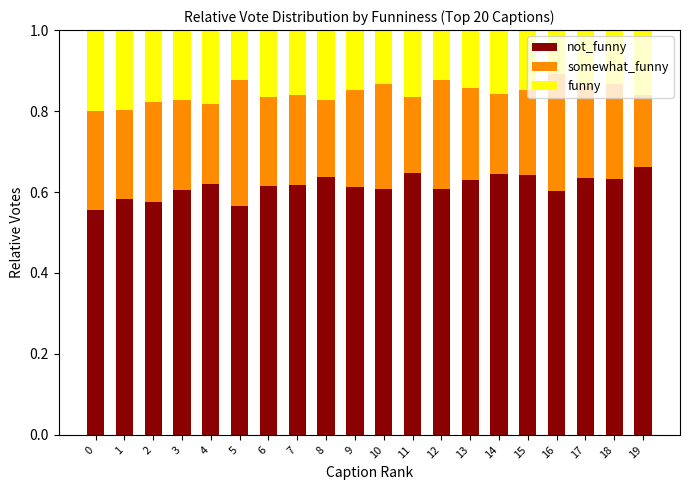

What is the total value across all series at 10?

1.0